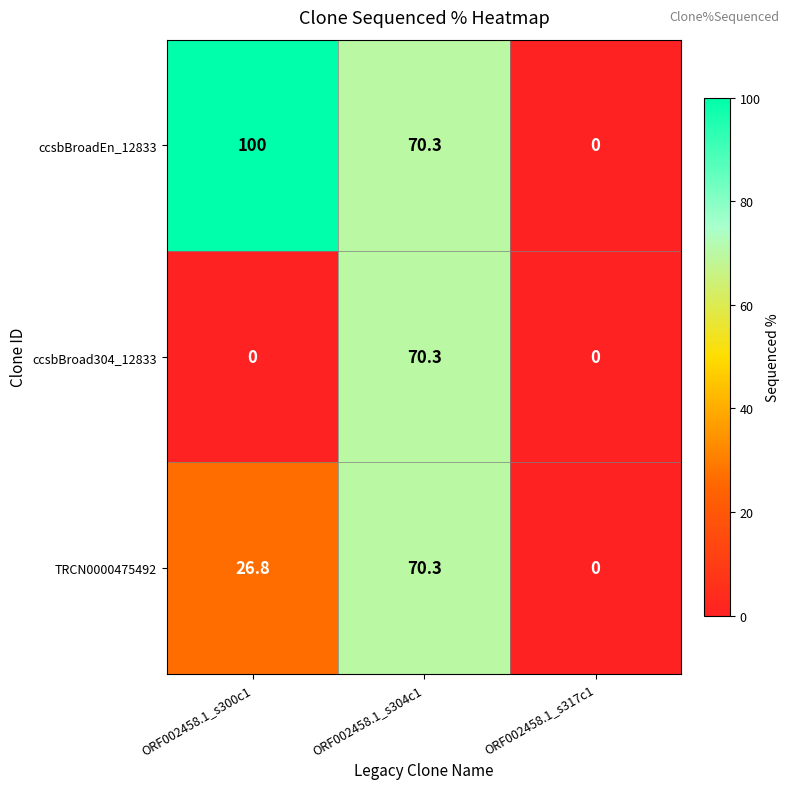

Which series changed the most between ORF002458.1_s300c1 and ORF002458.1_s304c1?

ccsbBroad304_12833